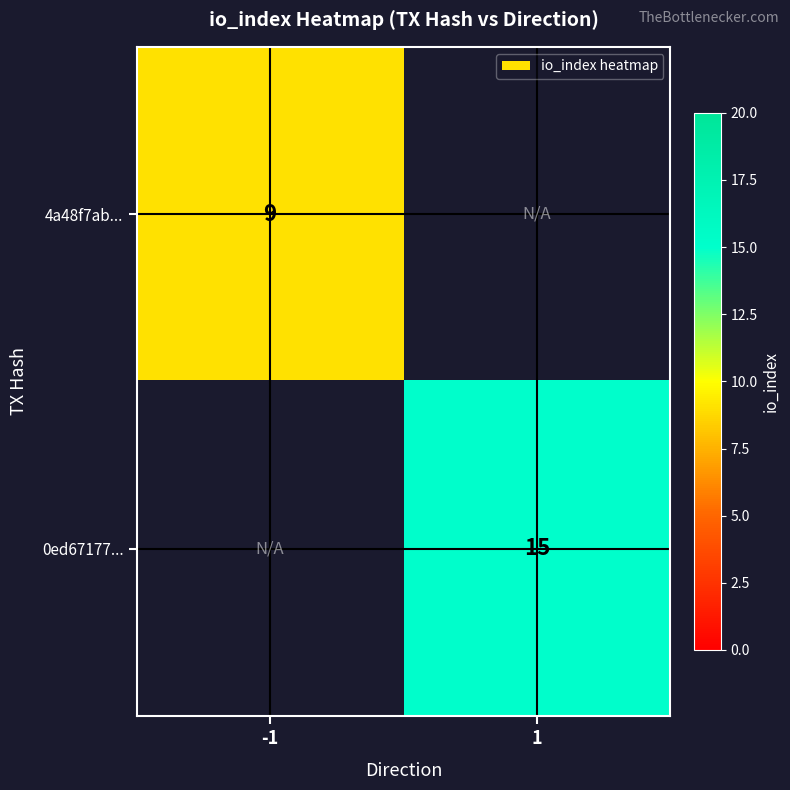

Is it true that 4a48f7ab... equals 9 at -1?

True